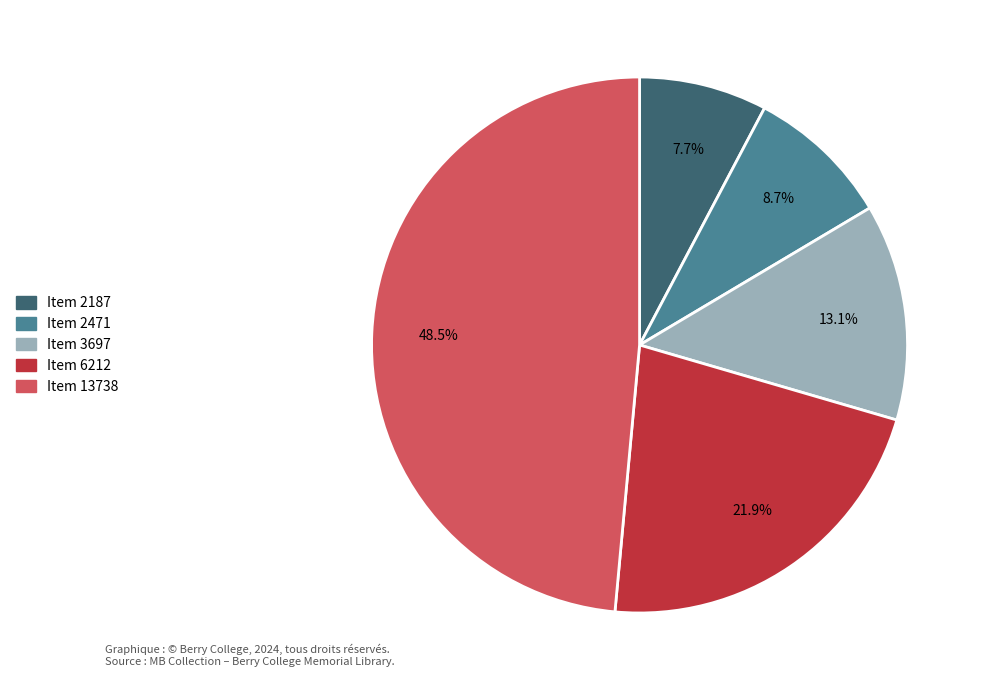

Rank the categories by value from lowest to highest.

Item 2187, Item 2471, Item 3697, Item 6212, Item 13738